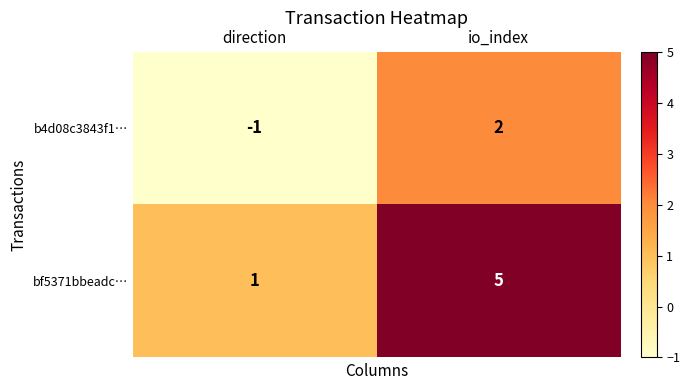

What is the difference between the highest and lowest values at direction?

2